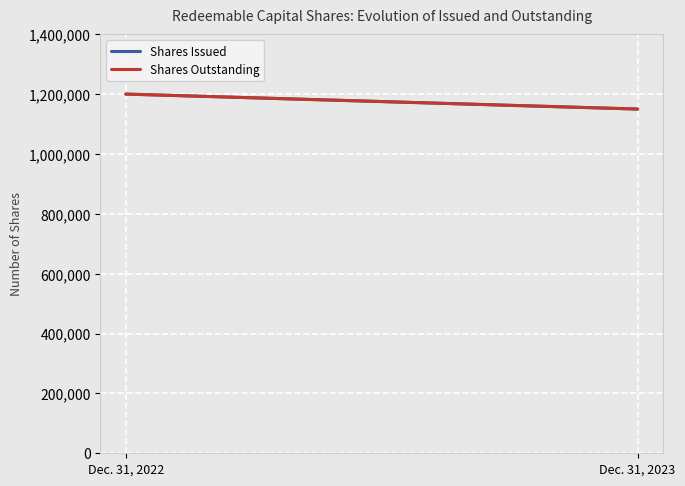

Which series has the widest spread of values?

Shares Issued